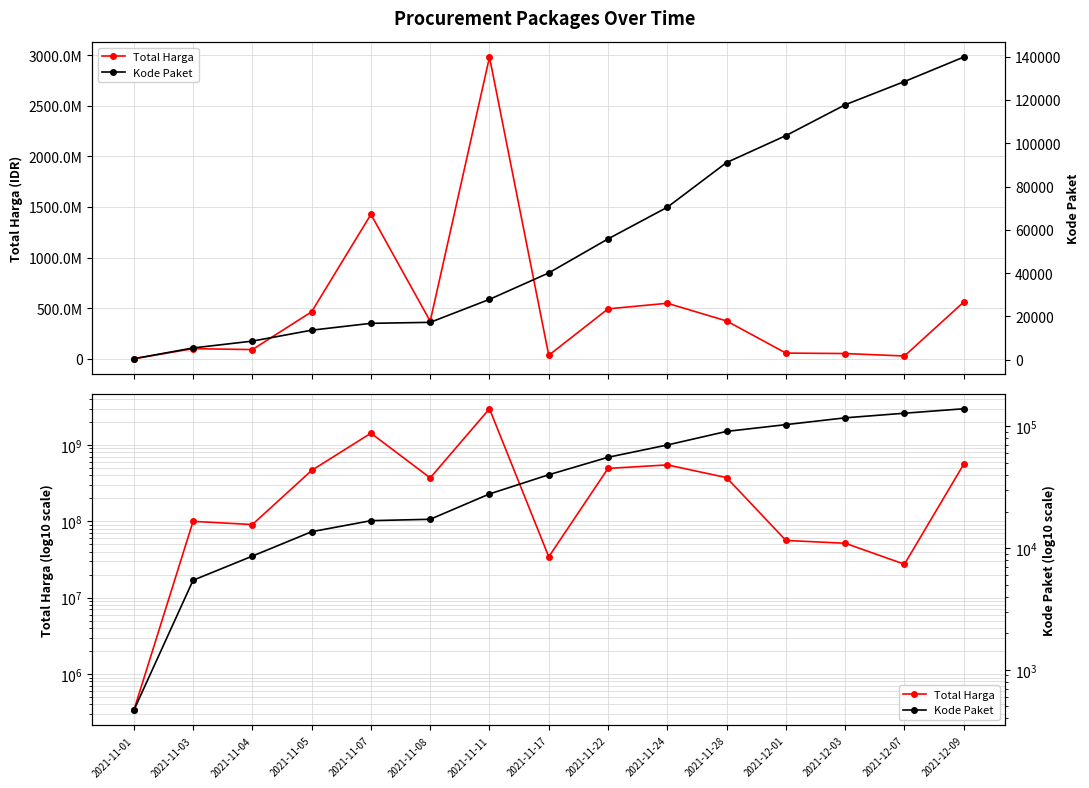

Does the chart have visible grid lines?

Yes